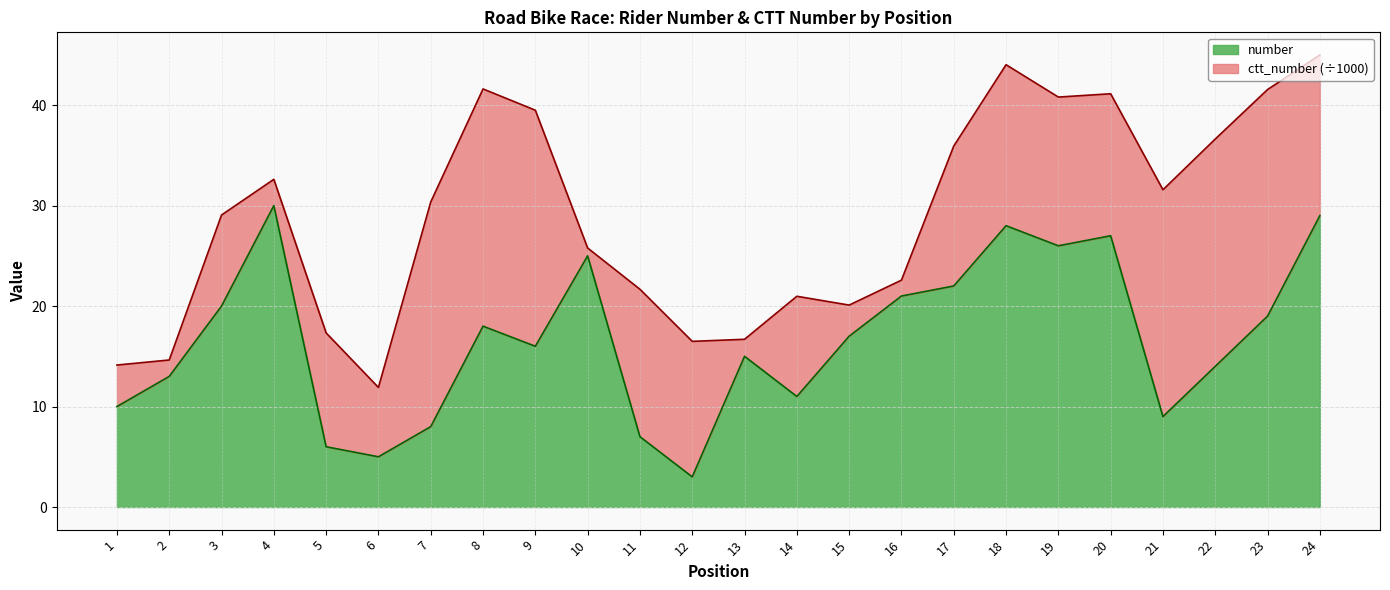

Reading right to left, what are all the values shown in this chart?

29	19	14	9	27	26	28	22	21	17	11	15	3	7	25	16	18	8	5	6	30	20	13	10